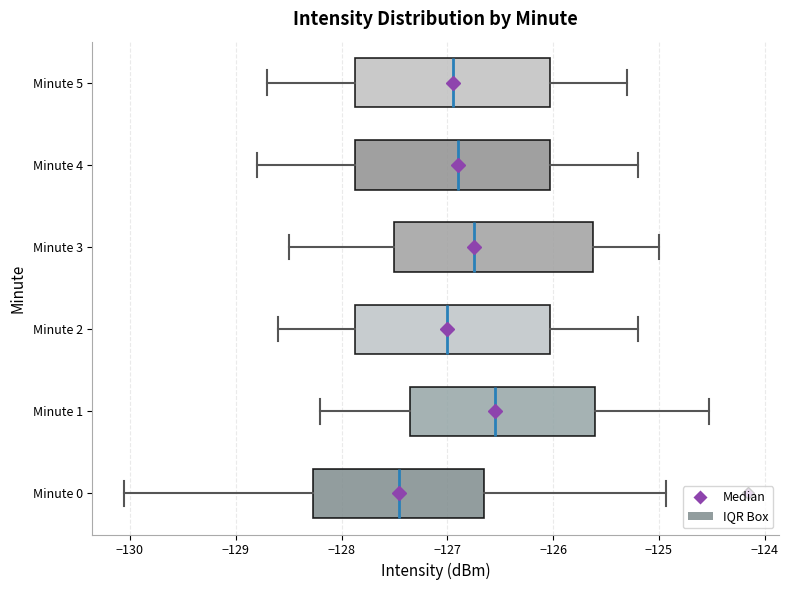

Reading bottom to top, read every box against the x-axis: the position of its median line, the range the box covers, and the ends of its whiskers. The values are not printed on the chart, so give them approximately, as read against the axis.

Minute 0: median -127.5, box -128.3 to -126.7, whiskers -130.1 to -124.9
Minute 1: median -126.5, box -127.3 to -125.6, whiskers -128.2 to -124.5
Minute 2: median -127.0, box -127.9 to -126.0, whiskers -128.6 to -125.2
Minute 3: median -126.7, box -127.5 to -125.6, whiskers -128.5 to -125.0
Minute 4: median -126.9, box -127.9 to -126.0, whiskers -128.8 to -125.2
Minute 5: median -126.9, box -127.9 to -126.0, whiskers -128.7 to -125.3